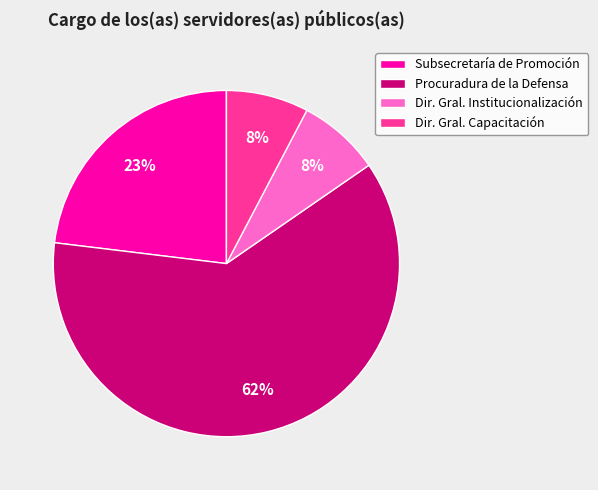

How many slices are in this pie chart?

4